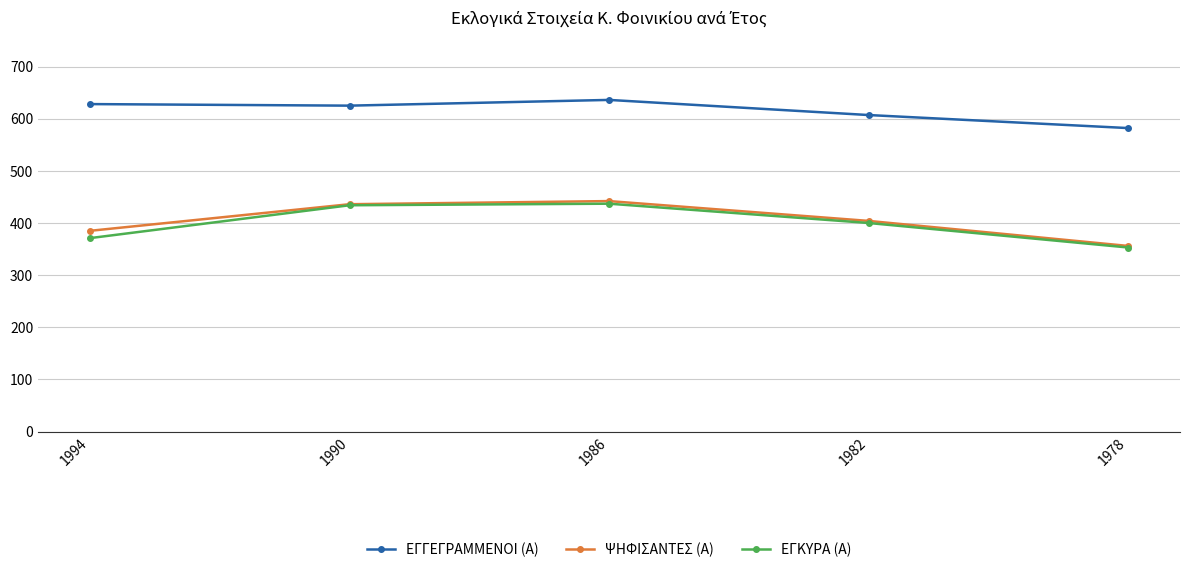

Where is the first local minimum for ΕΓΓΕΓΡΑΜΜΕΝΟΙ (Α)?

1990